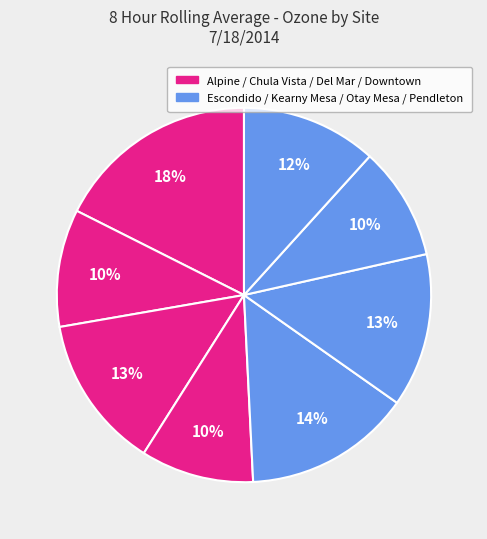

How many segments does this pie chart have?

8